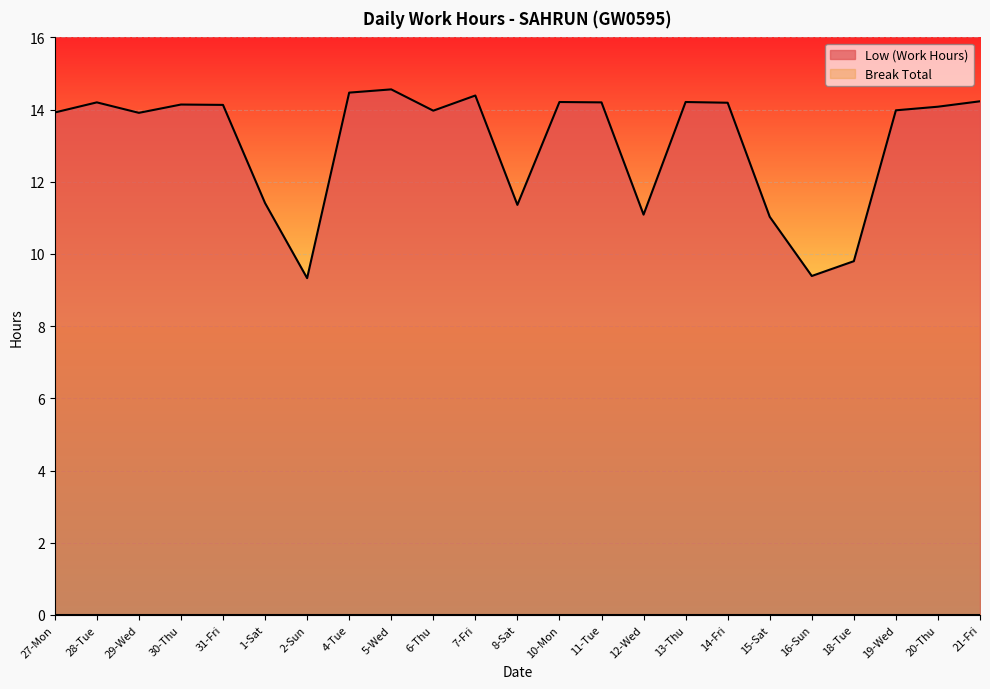

How many values exceed 14?

12